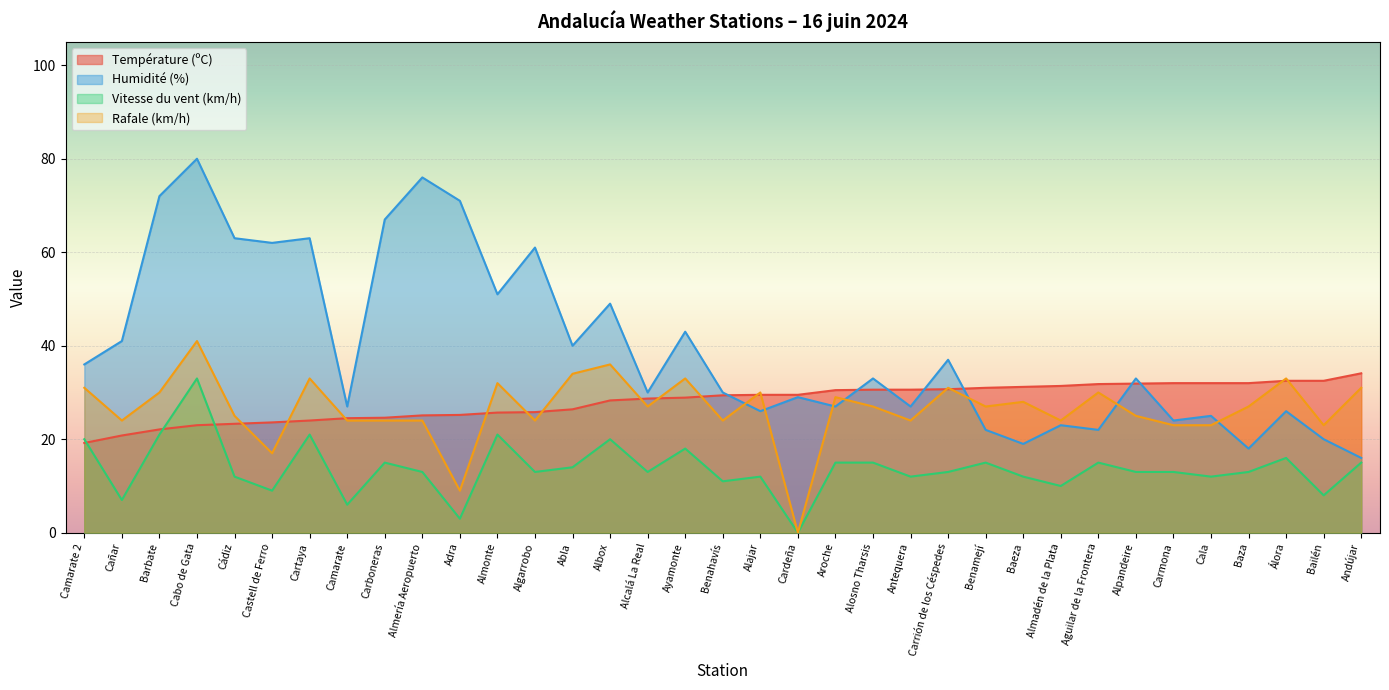

Which series has the widest spread of values?

Humidité (%)